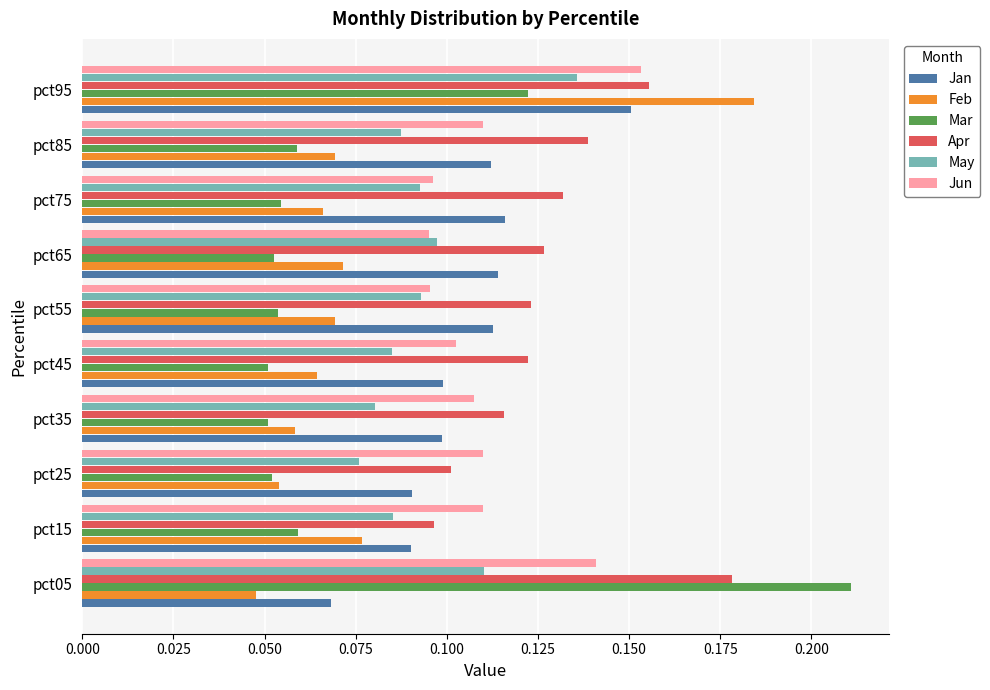

Count the May values in the range 0 to 1.

10